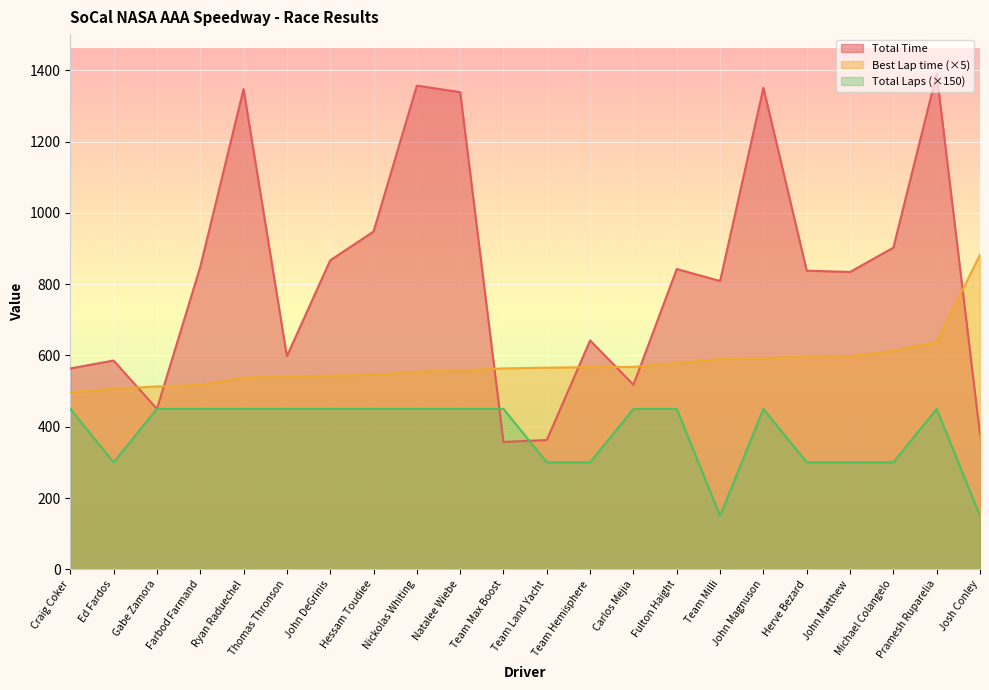

The value of Total Laps at Gabe Zamora is 609.9. True or false?

False